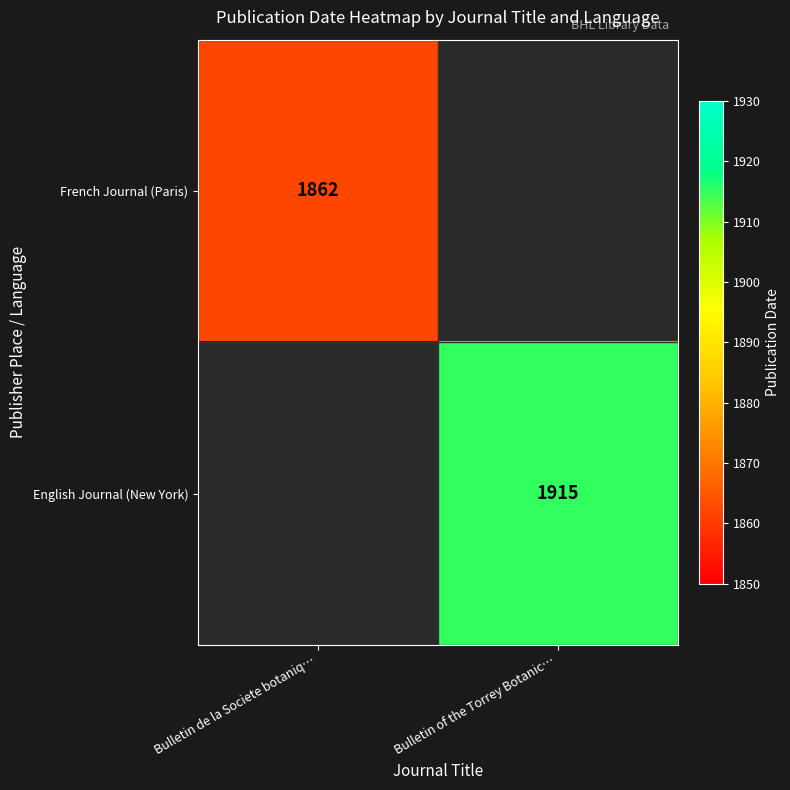

The French Journal (Paris) series shows 1862 at Bulletin de la Societe botaniq…. True or false?

True